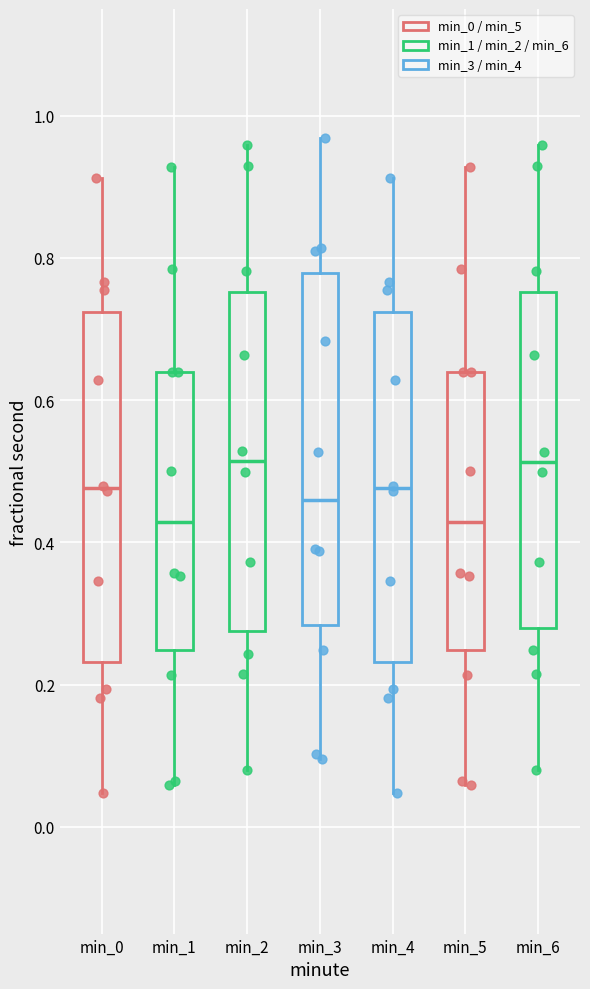

Where is the upper edge of the box for min_4 on the y-axis? The values are not printed on the chart, so give them approximately, as read against the axis.

0.72